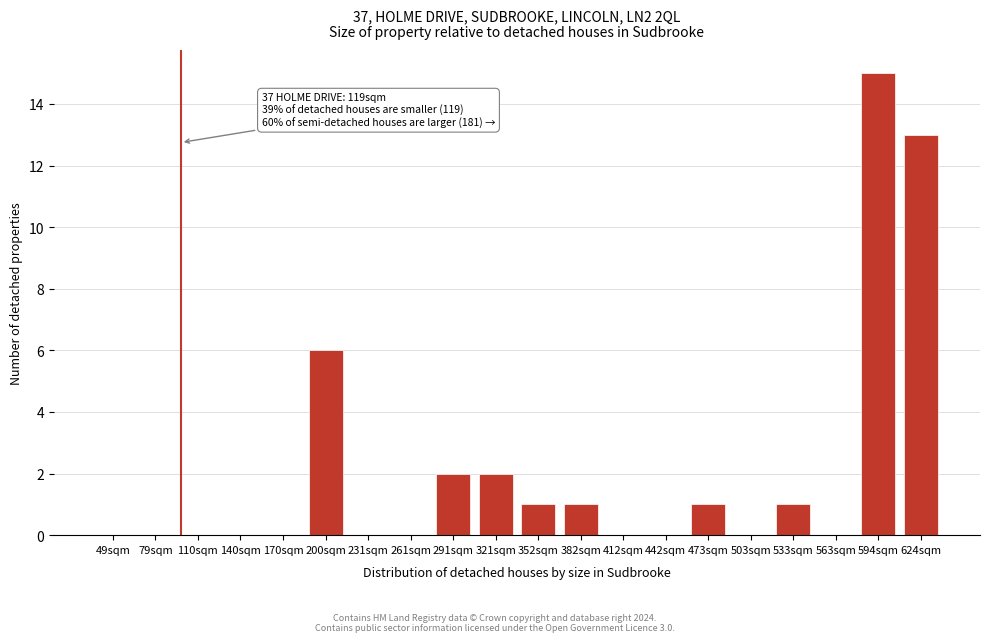

Reading left to right, extract all data points from this chart.

49sqm=0	79sqm=0	110sqm=0	140sqm=0	170sqm=0	200sqm=6	231sqm=0	261sqm=0	291sqm=2	321sqm=2	352sqm=1	382sqm=1	412sqm=0	442sqm=0	473sqm=1	503sqm=0	533sqm=1	563sqm=0	594sqm=15	624sqm=13